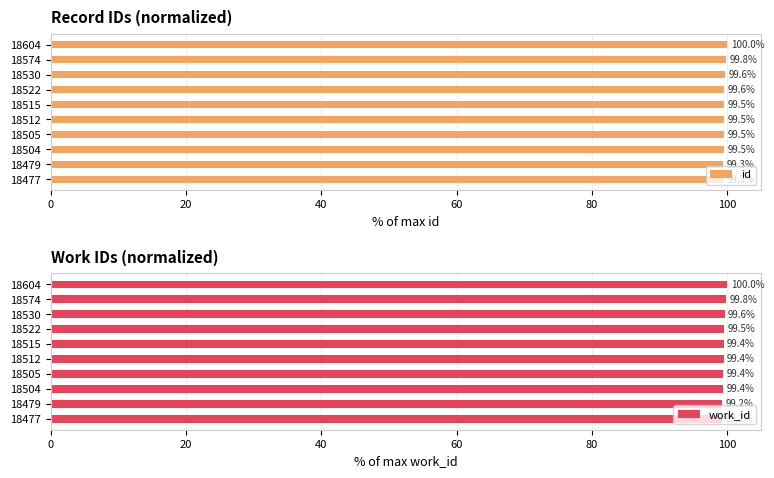

How many groups of bars are there?

10